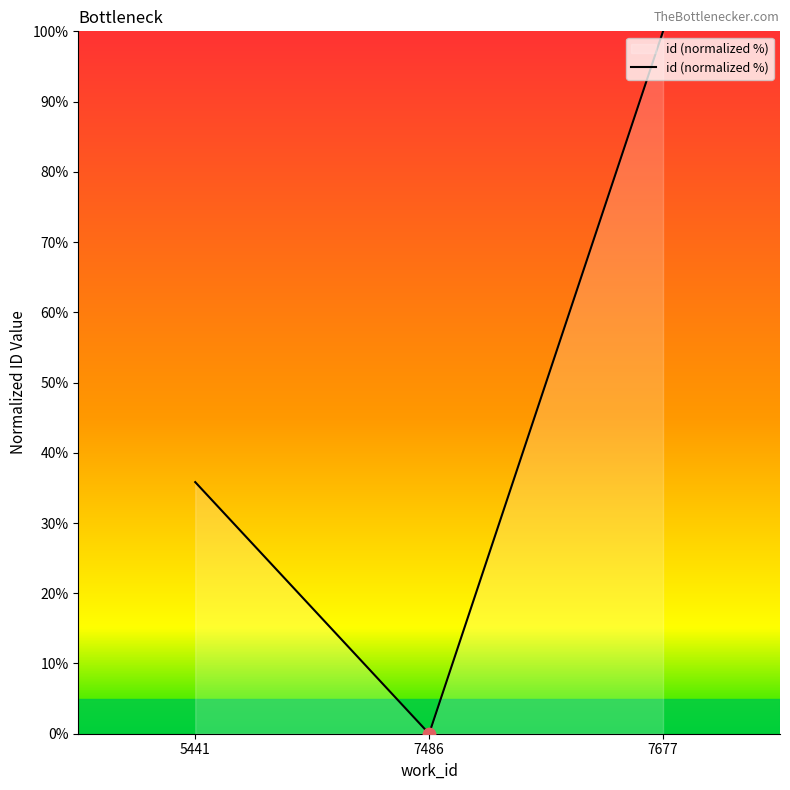

What is the ratio of the value at 7677 to the value at 5441?

2.8